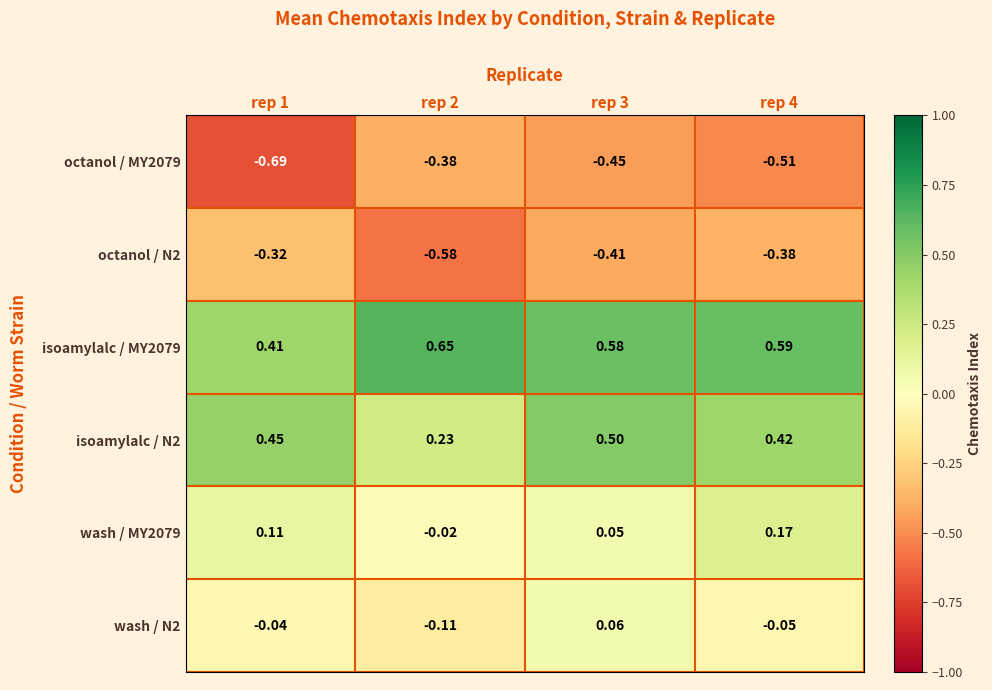

Is the value of wash / N2 at rep 3 greater than the value of isoamylalc / MY2079 at rep 2?

No